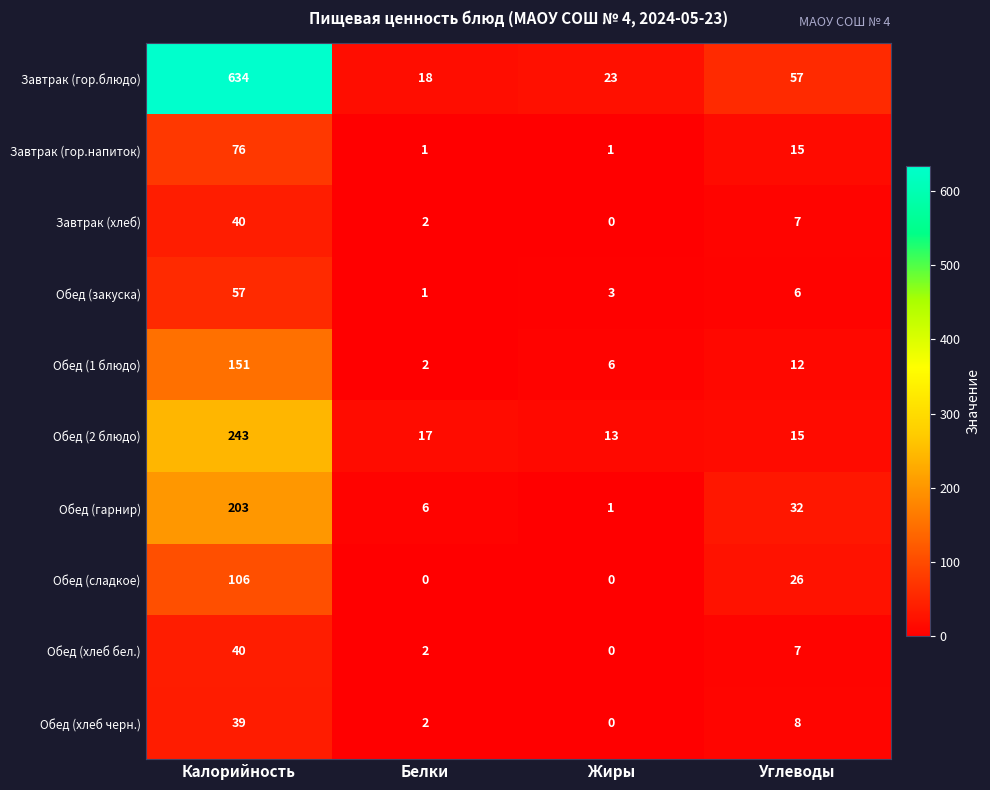

The value of Завтрак (хлеб) at Жиры is 18. True or false?

False